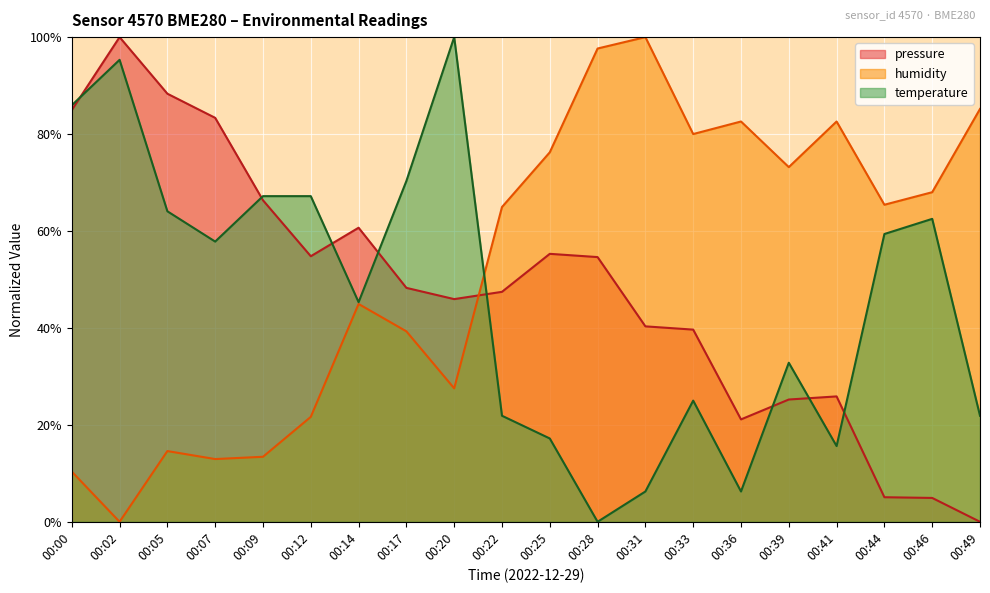

Where is the first local maximum for pressure?

00:02